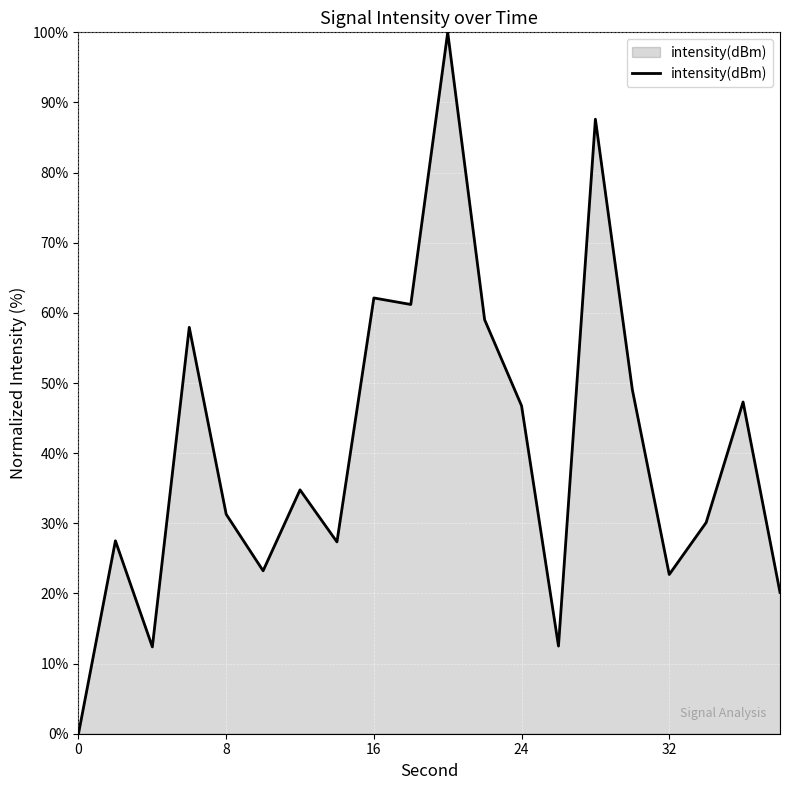

What is the difference between the second highest and second lowest values?

75.2